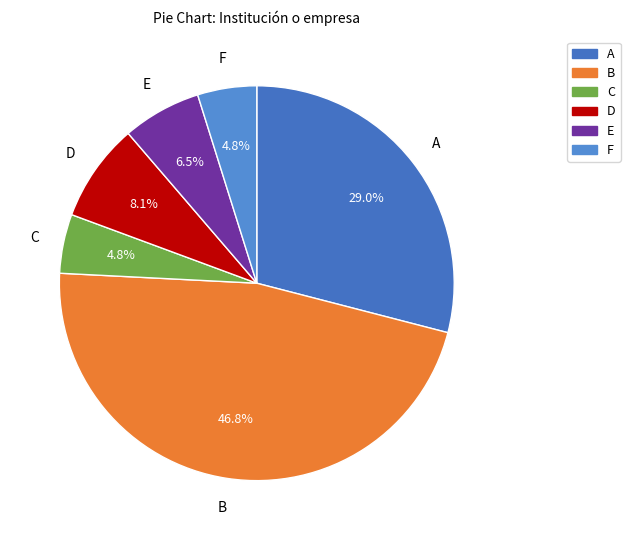

Count the number of slices in the pie.

6